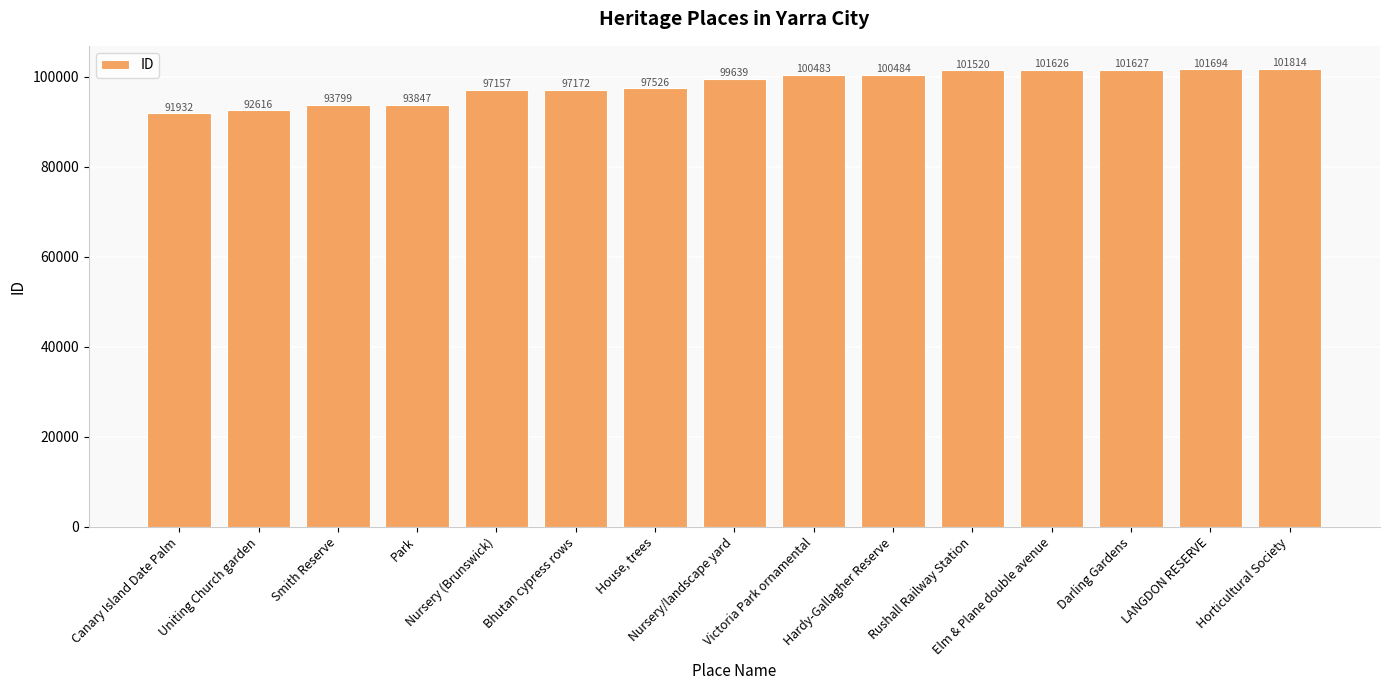

What is the change in value from Canary Island Date Palm to Nursery (Brunswick)?

+5225